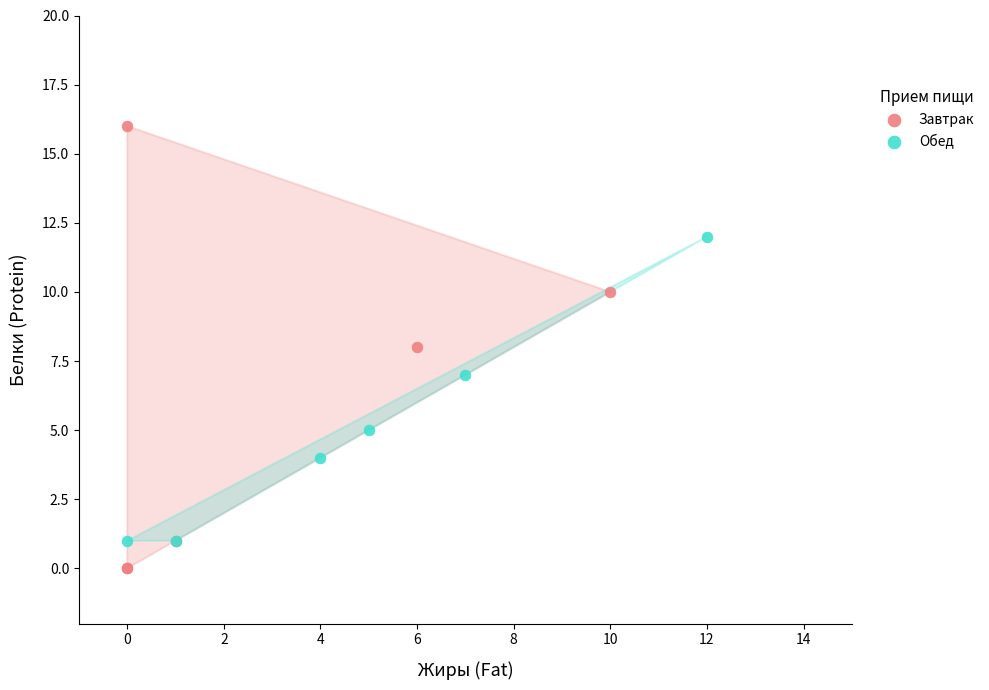

Which series has the widest spread of Y values?

Завтрак